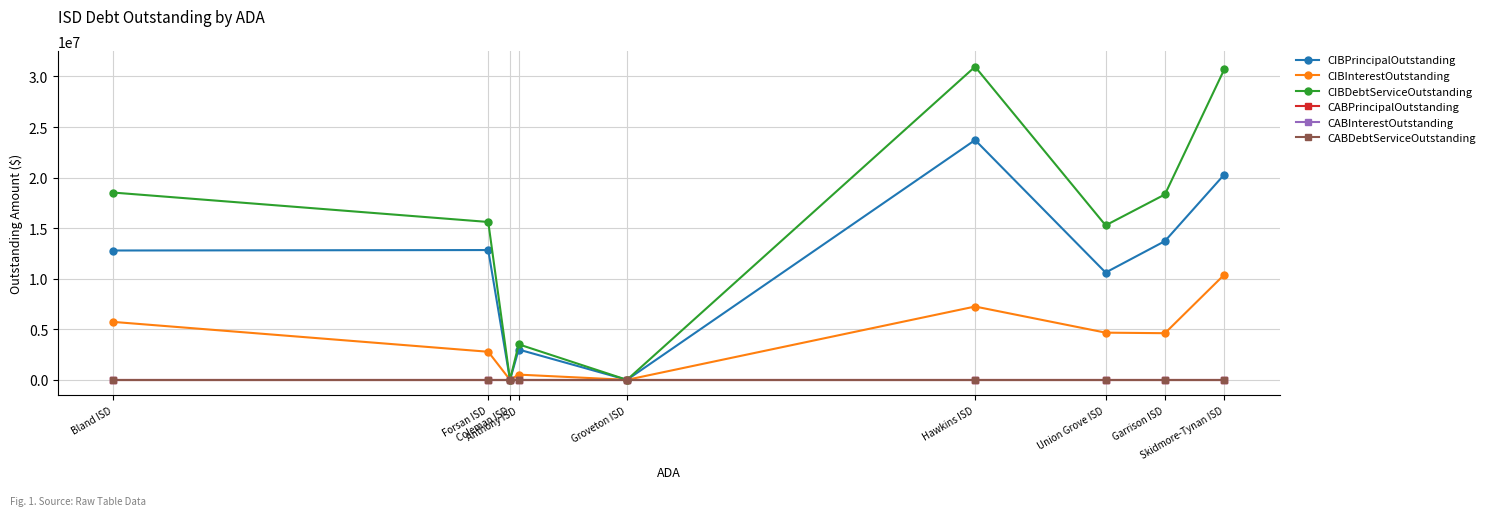

List the series in order of their peak value, lowest first.

CABPrincipalOutstanding, CABInterestOutstanding, CABDebtServiceOutstanding, CIBInterestOutstanding, CIBPrincipalOutstanding, CIBDebtServiceOutstanding